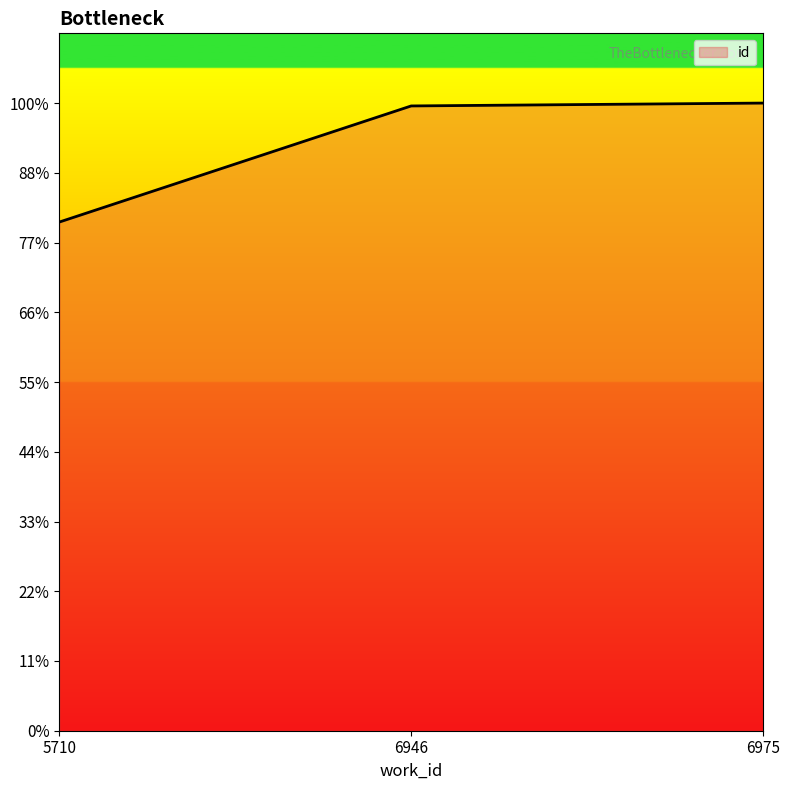

Approximately how many times larger is the value at 5710 compared to 6946?

0.8